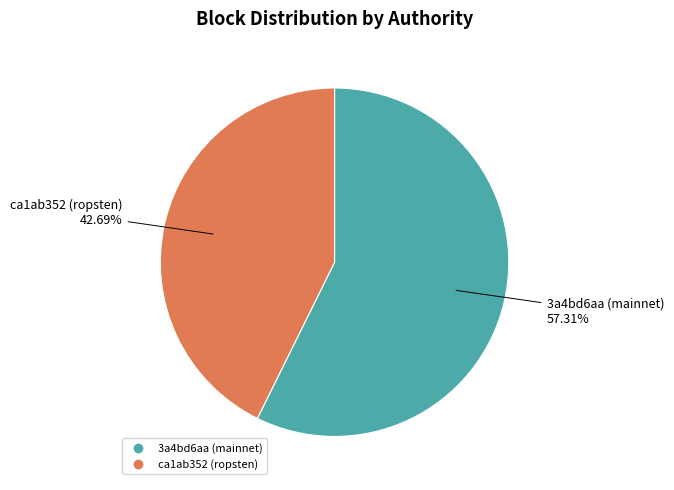

What percentage is NOT represented by ca1ab352 (ropsten)?

57.3%